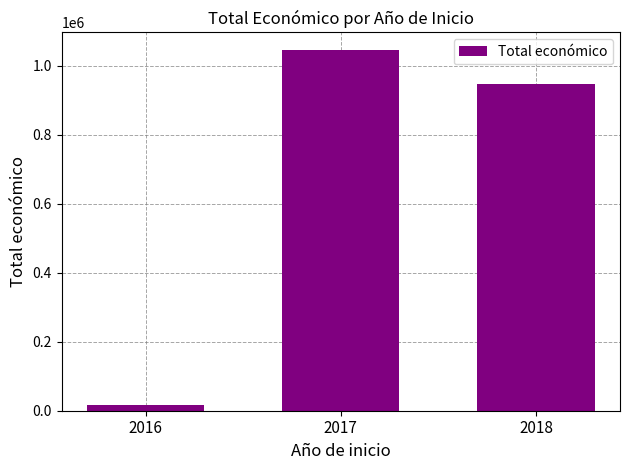

The value at 2017 is 1044179. True or false?

True